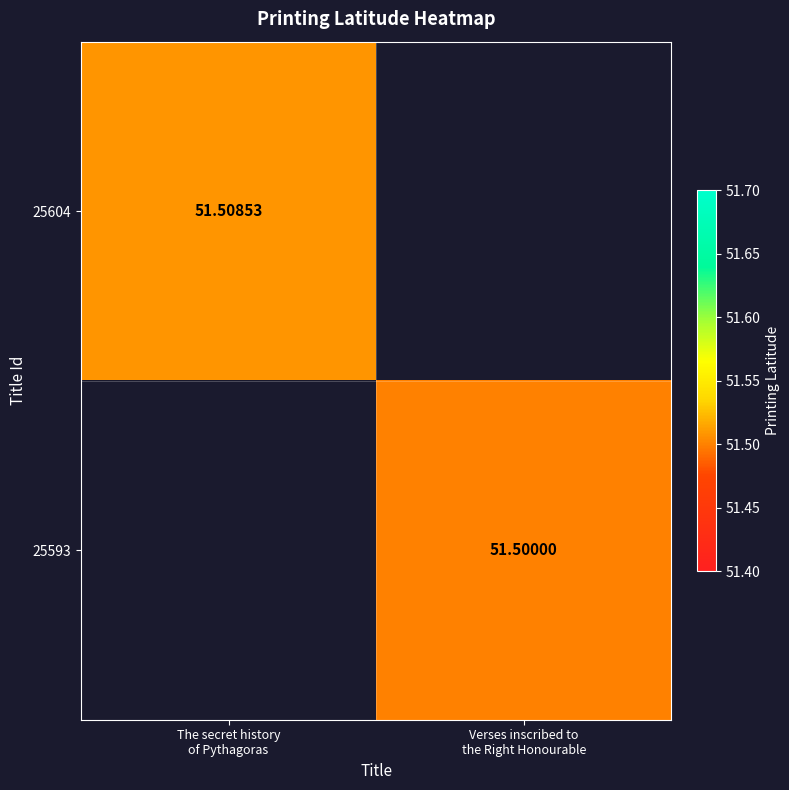

Between Verses inscribed to
the Right Honourable and The secret history
of Pythagoras, which is larger?

The secret history
of Pythagoras